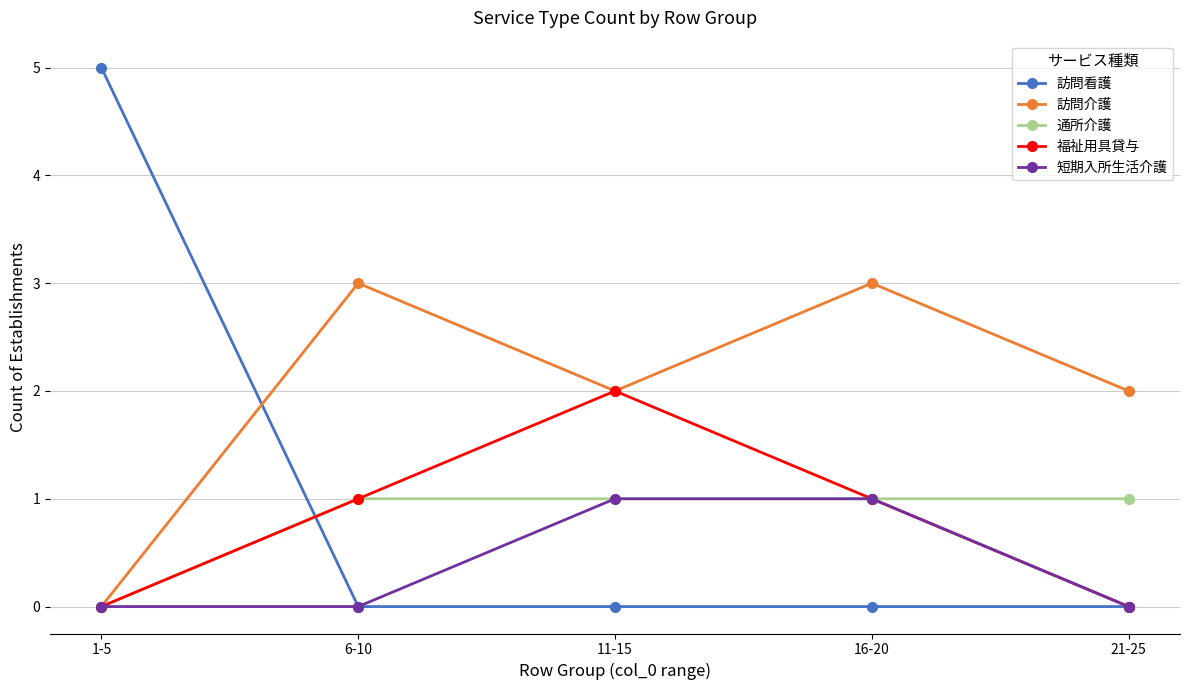

How many data points does each series have?

5